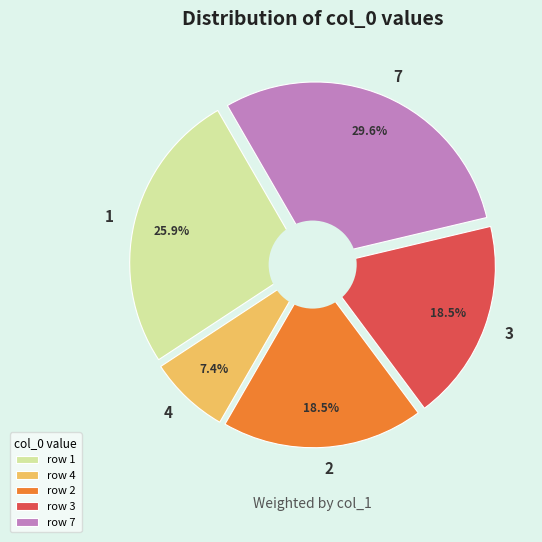

Which slice is the largest?

7